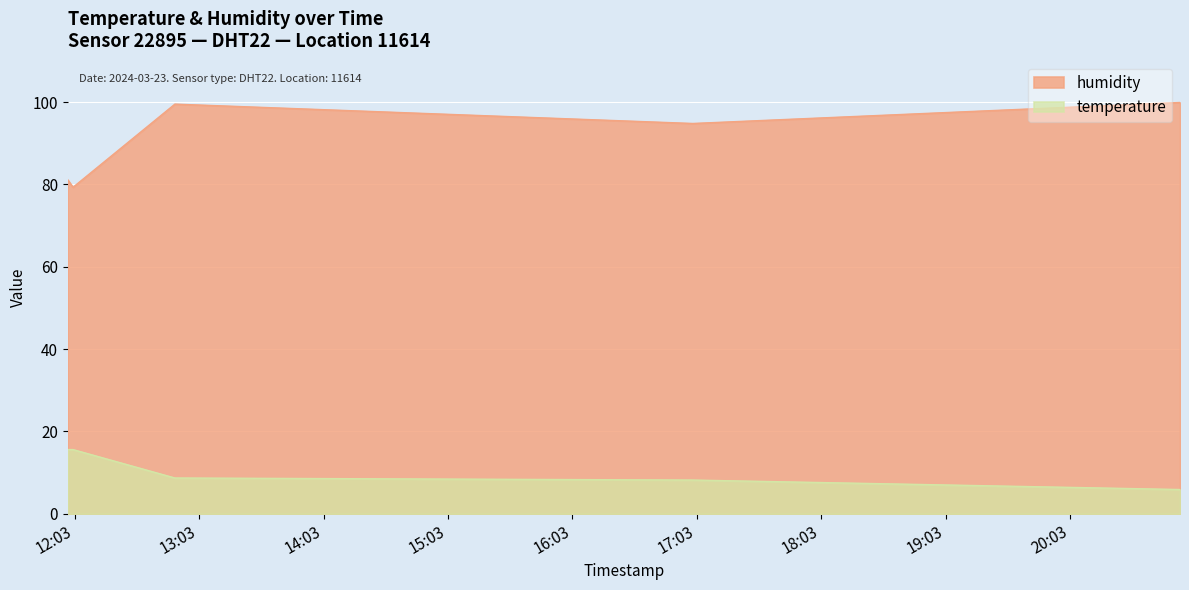

List the series in order of their overall mean, highest first.

humidity, temperature